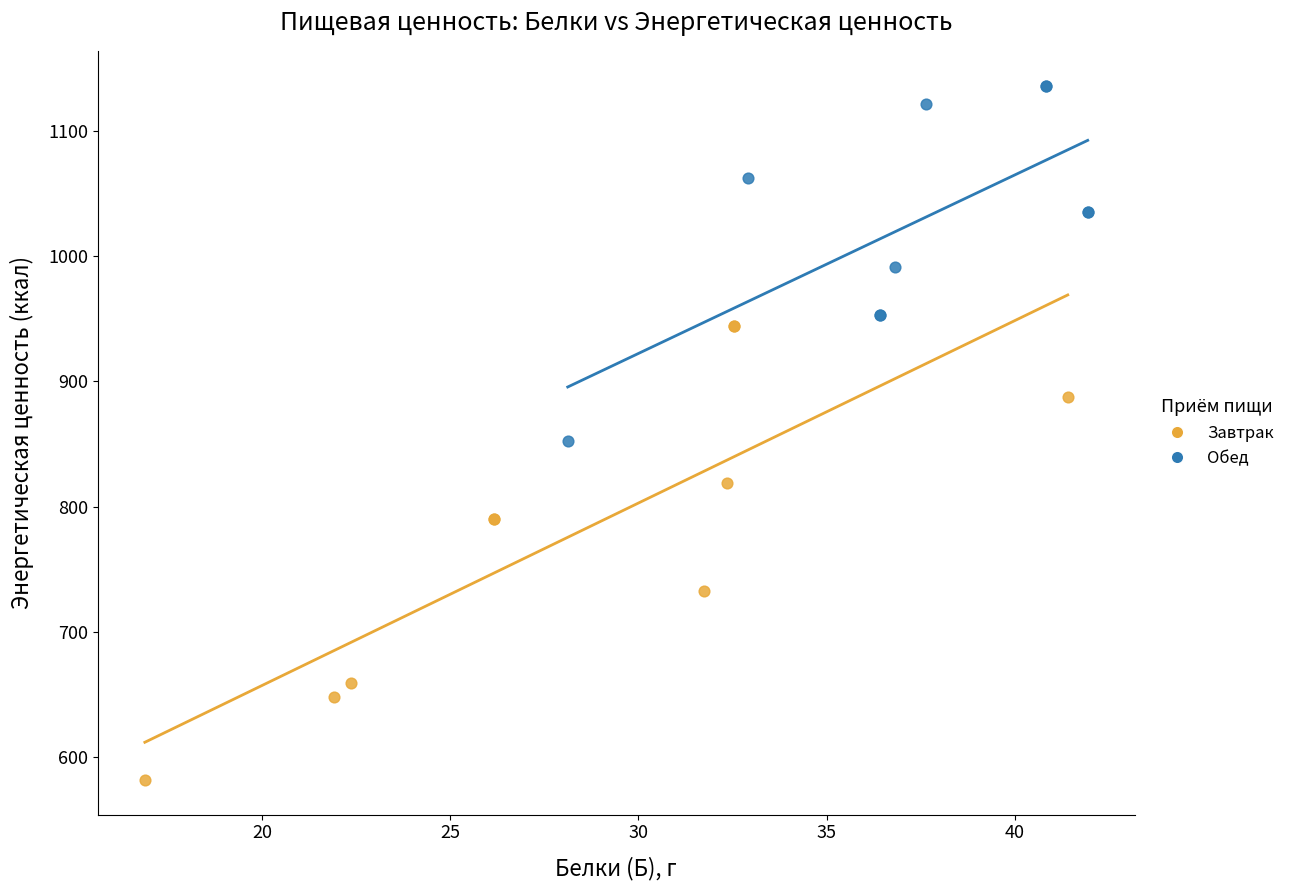

Which series has the largest Y range (max minus min)?

Завтрак